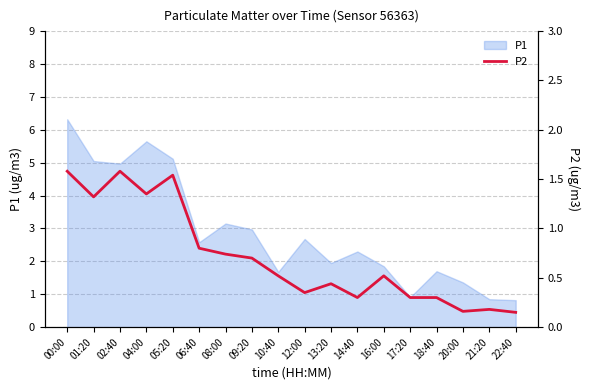

The P1 series shows 6.3 at 00:00. True or false?

True